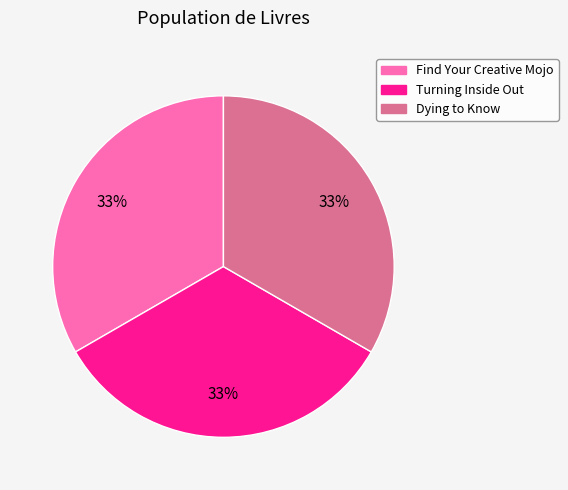

Is the sum of Turning Inside Out and Dying to Know greater than half?

Yes